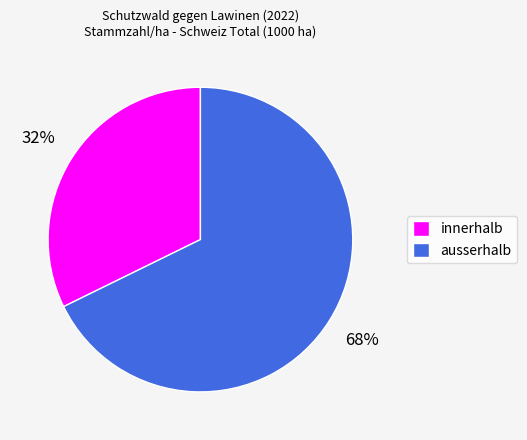

What is the majority slice?

ausserhalb